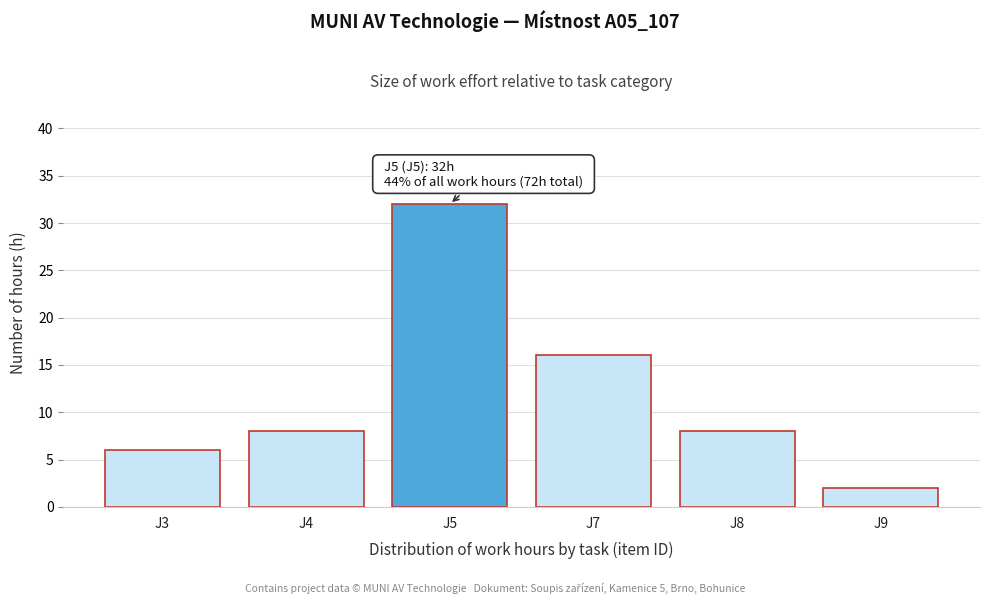

Reading right to left, extract all data points from this chart.

J9=2	J8=8	J7=16	J5=32	J4=8	J3=6